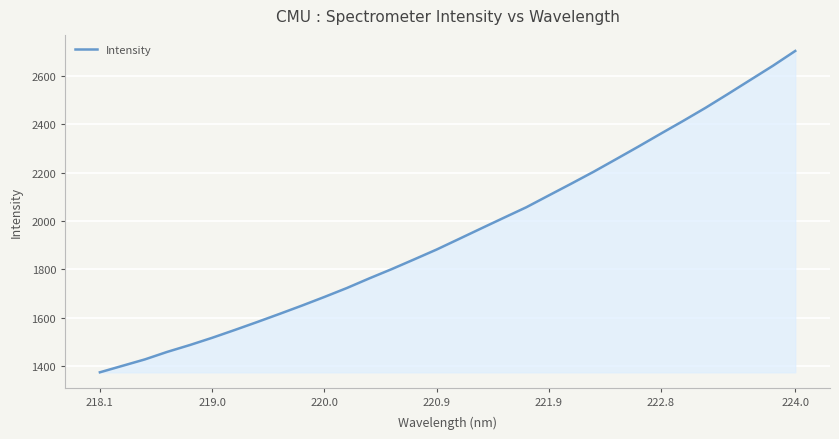

What is the maximum value shown in the chart?

2703.1